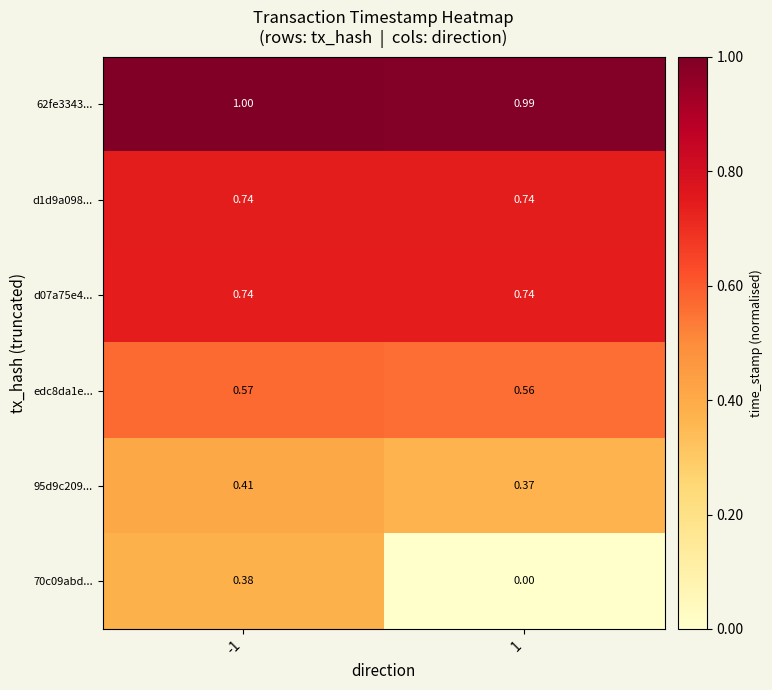

Is the value of d1d9a098... at 1 greater than the value of 95d9c209... at -1?

Yes